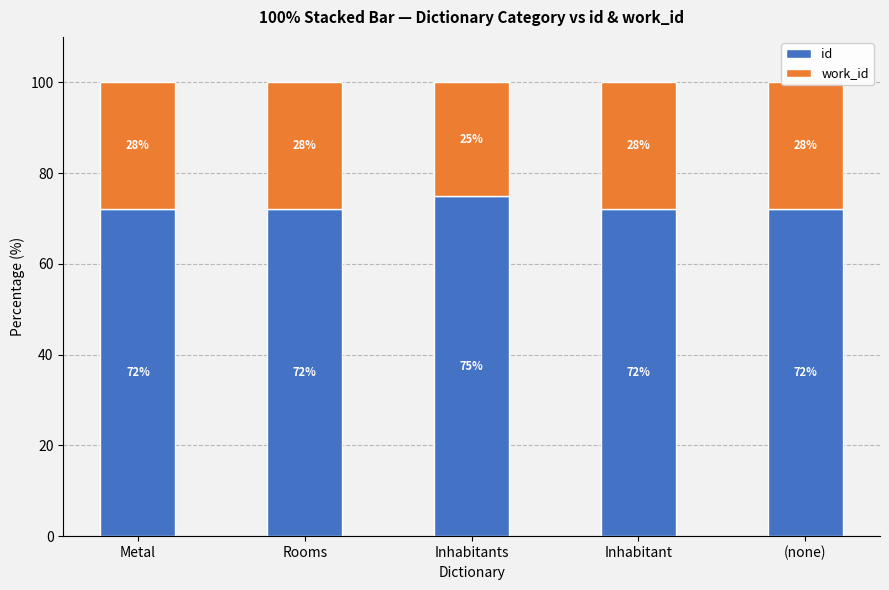

The id series shows 72.2 at Inhabitant. True or false?

True